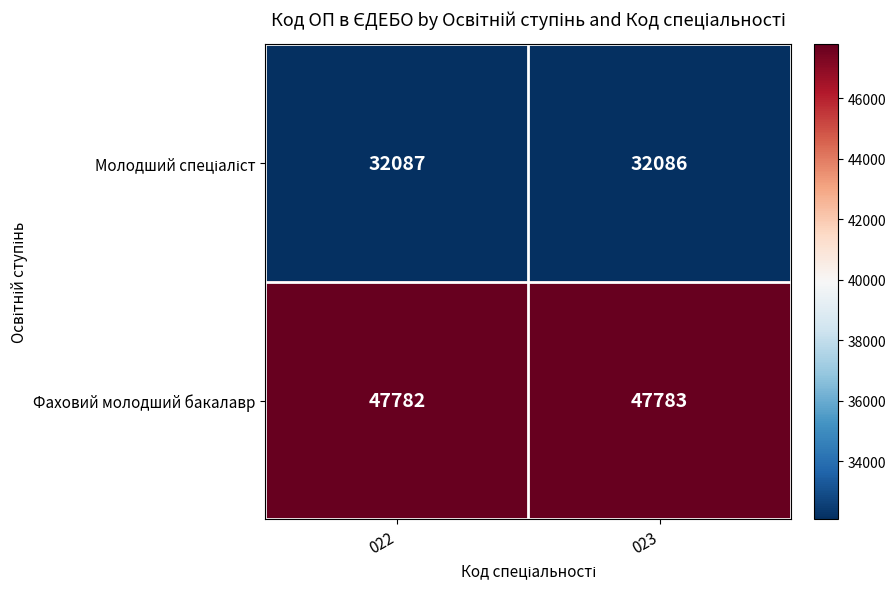

What is the greatest value displayed?

47783